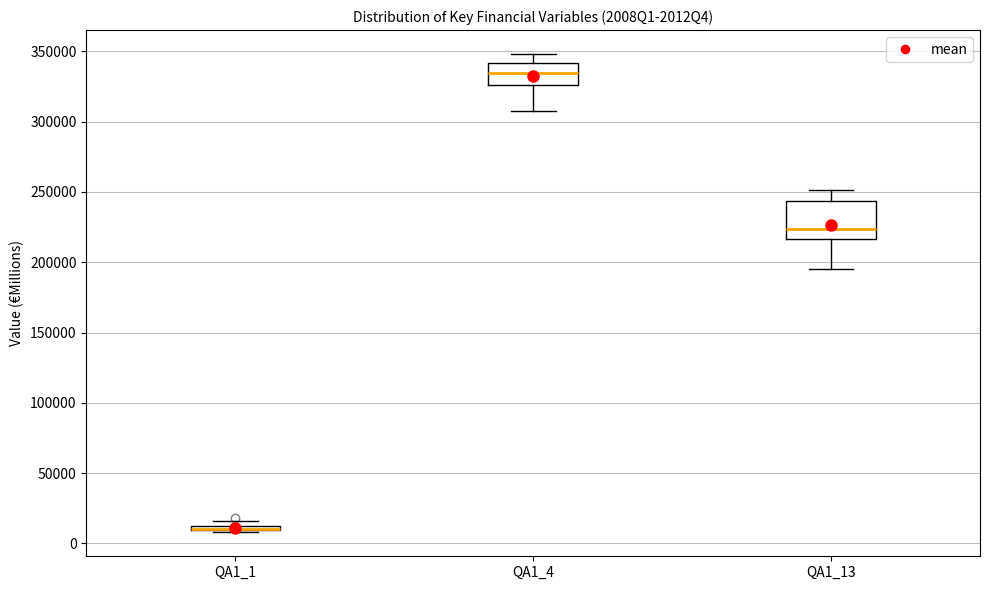

Where is the upper edge of the box for QA1_1 on the y-axis? The values are not printed on the chart, so give them approximately, as read against the axis.

15000